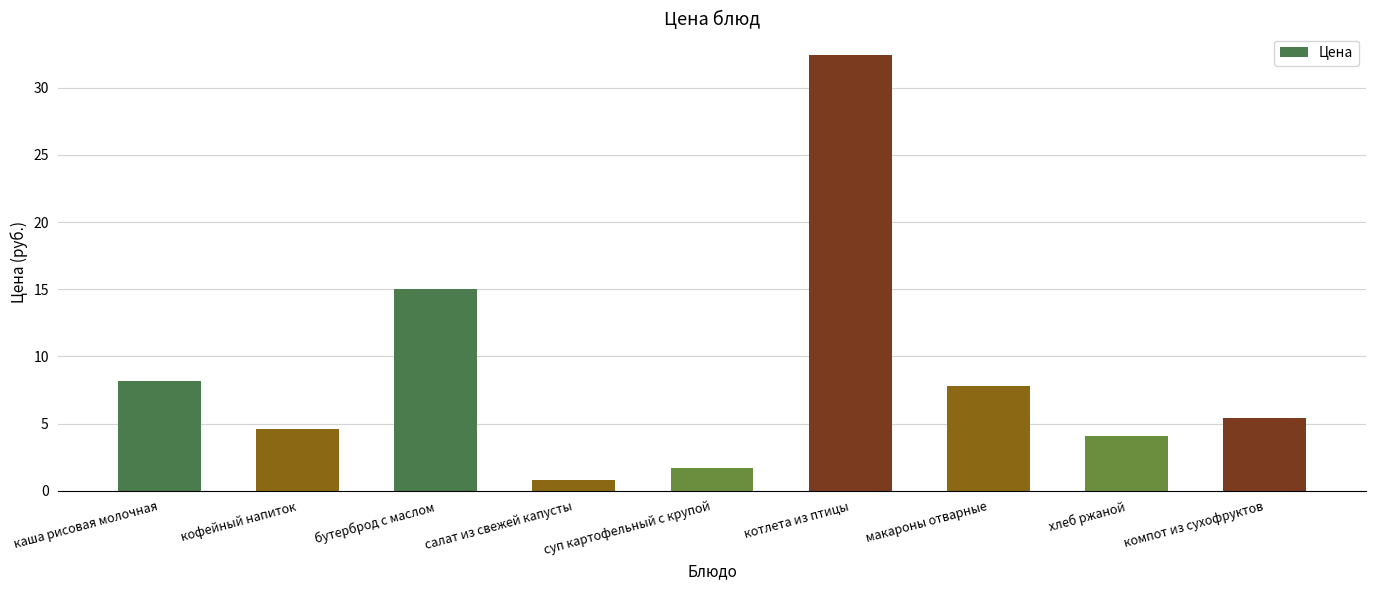

What is the difference between the values at каша рисовая молочная and салат из свежей капусты?

7.4